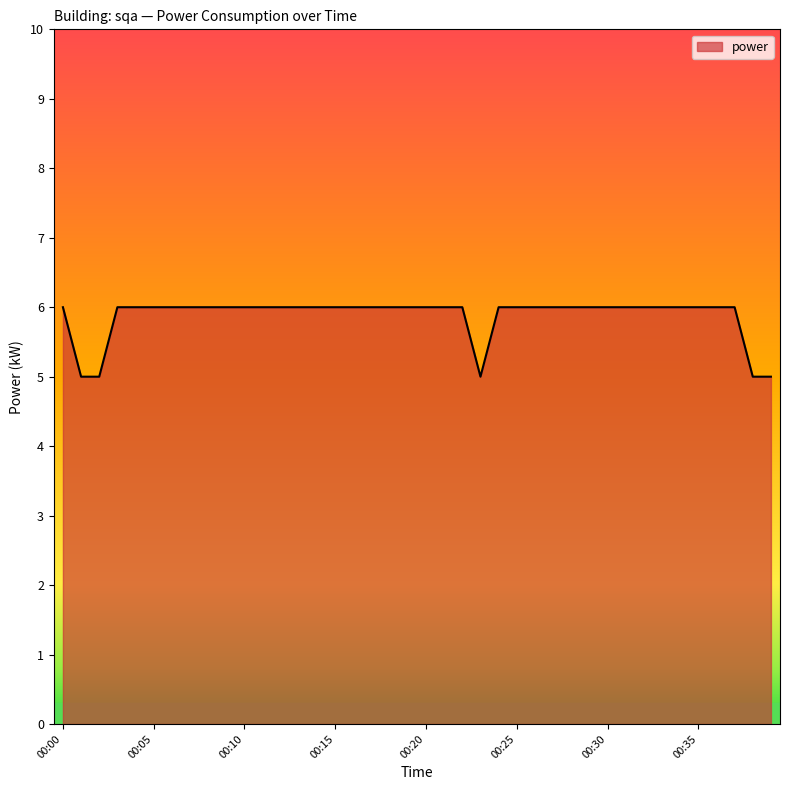

What is the minimum value shown in the chart?

5